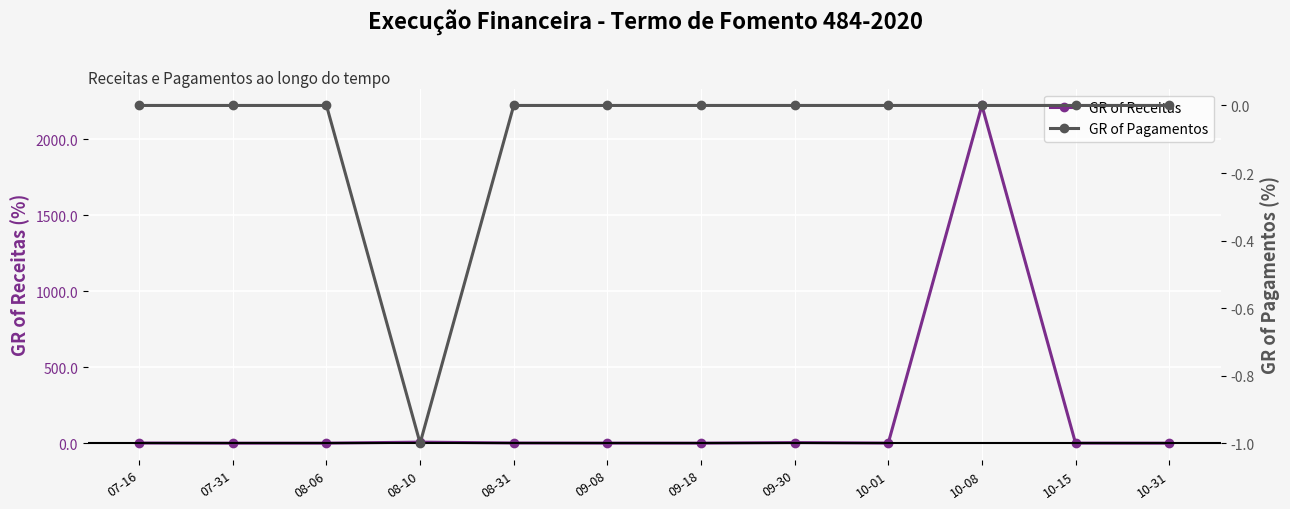

True or false: GR of Receitas has more than 1 points higher than both neighbors.

True